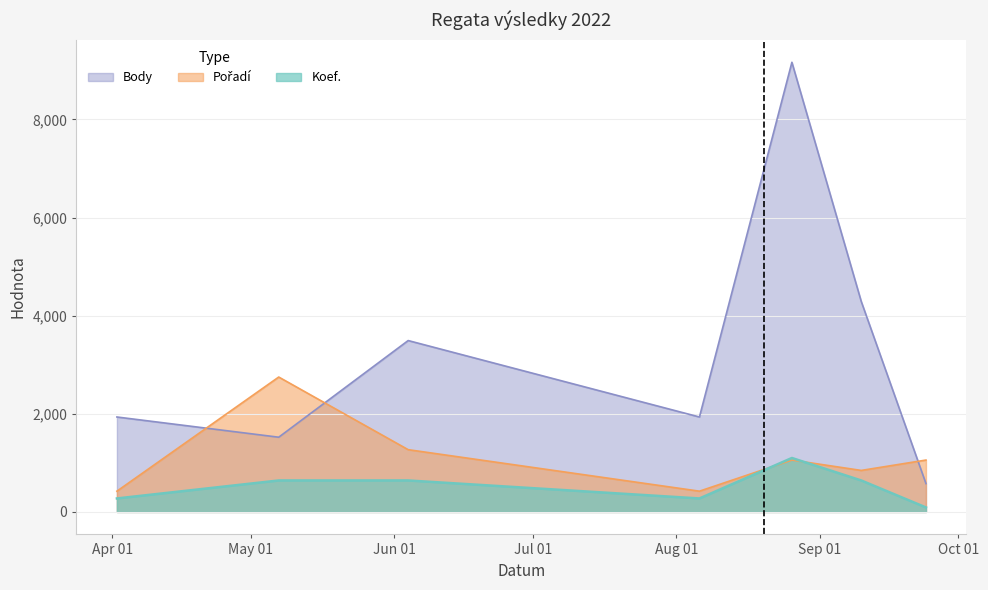

The Koef. series shows 91.6 at 2022-09-24. True or false?

True